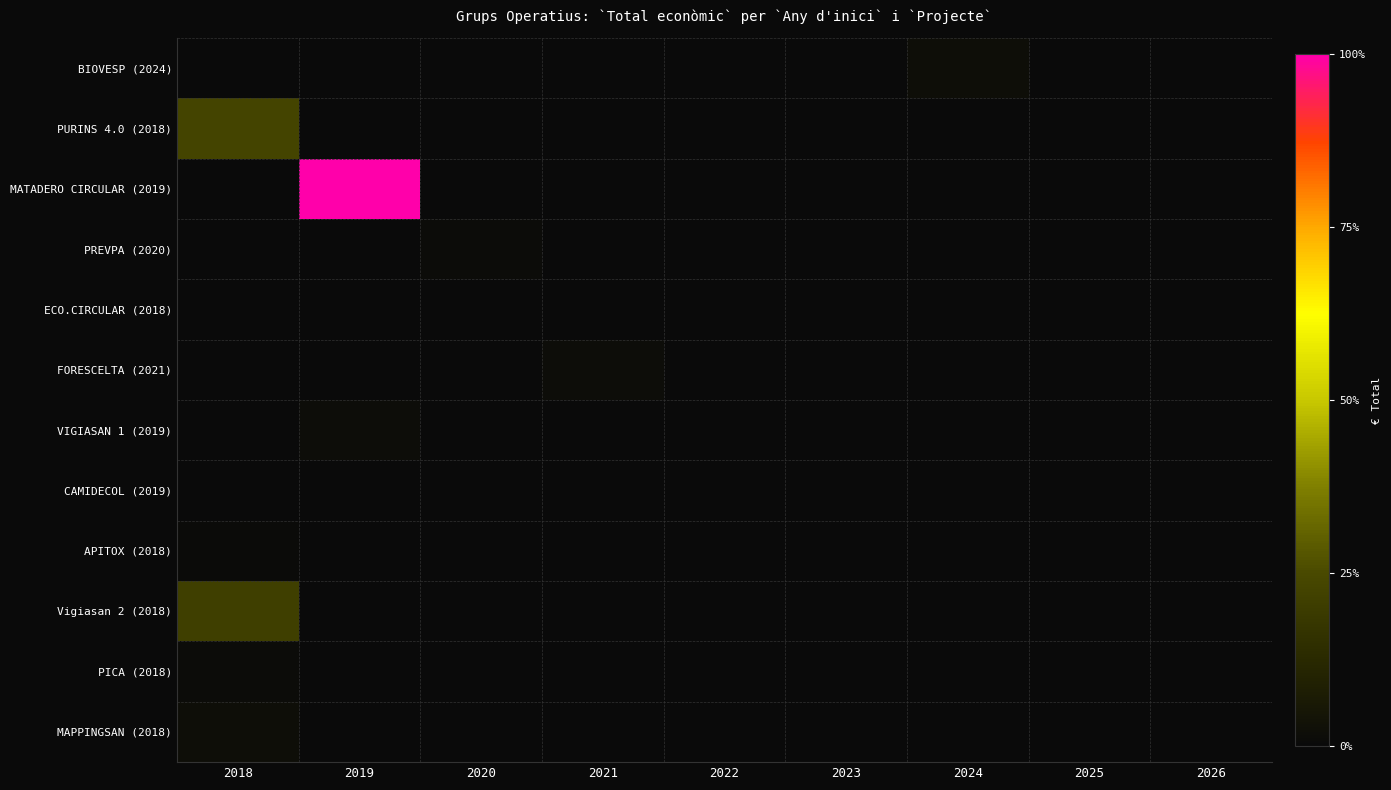

Reading right to left, extract all data points from this chart.

BIOVESP (2024): 2026=0	2025=0	2024=598139	2023=0	2022=0	2021=0	2020=0	2019=0	2018=0
PURINS 4.0 (2018): 2026=0	2025=0	2024=0	2023=0	2022=0	2021=0	2020=0	2019=0	2018=8484999
MATADERO CIRCULAR (2019): 2026=0	2025=0	2024=0	2023=0	2022=0	2021=0	2020=0	2019=36982619	2018=0
PREVPA (2020): 2026=0	2025=0	2024=0	2023=0	2022=0	2021=0	2020=363424	2019=0	2018=0
ECO.CIRCULAR (2018): 2026=0	2025=0	2024=0	2023=0	2022=0	2021=0	2020=0	2019=0	2018=42845
FORESCELTA (2021): 2026=0	2025=0	2024=0	2023=0	2022=0	2021=513192	2020=0	2019=0	2018=0
VIGIASAN 1 (2019): 2026=0	2025=0	2024=0	2023=0	2022=0	2021=0	2020=0	2019=480156	2018=0
CAMIDECOL (2019): 2026=0	2025=0	2024=0	2023=0	2022=0	2021=0	2020=0	2019=0	2018=0
APITOX (2018): 2026=0	2025=0	2024=0	2023=0	2022=0	2021=0	2020=0	2019=0	2018=271552
Vigiasan 2 (2018): 2026=0	2025=0	2024=0	2023=0	2022=0	2021=0	2020=0	2019=0	2018=7717171
PICA (2018): 2026=0	2025=0	2024=0	2023=0	2022=0	2021=0	2020=0	2019=0	2018=333001
MAPPINGSAN (2018): 2026=0	2025=0	2024=0	2023=0	2022=0	2021=0	2020=0	2019=0	2018=677425